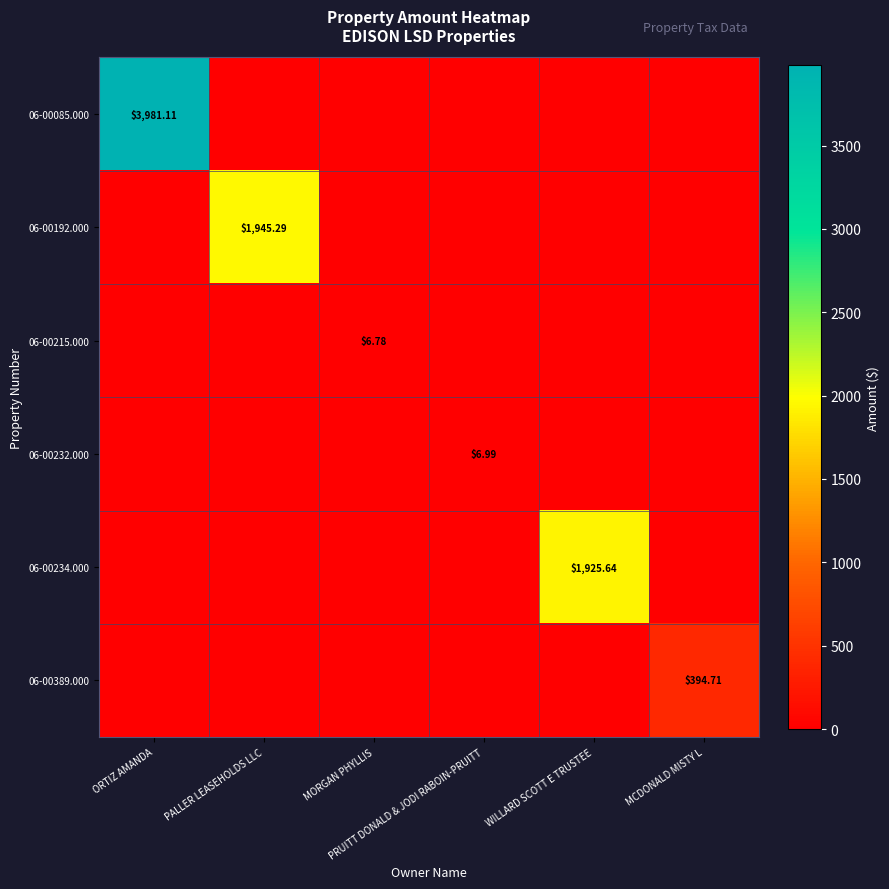

Which series has the widest spread of values?

06-00085.000